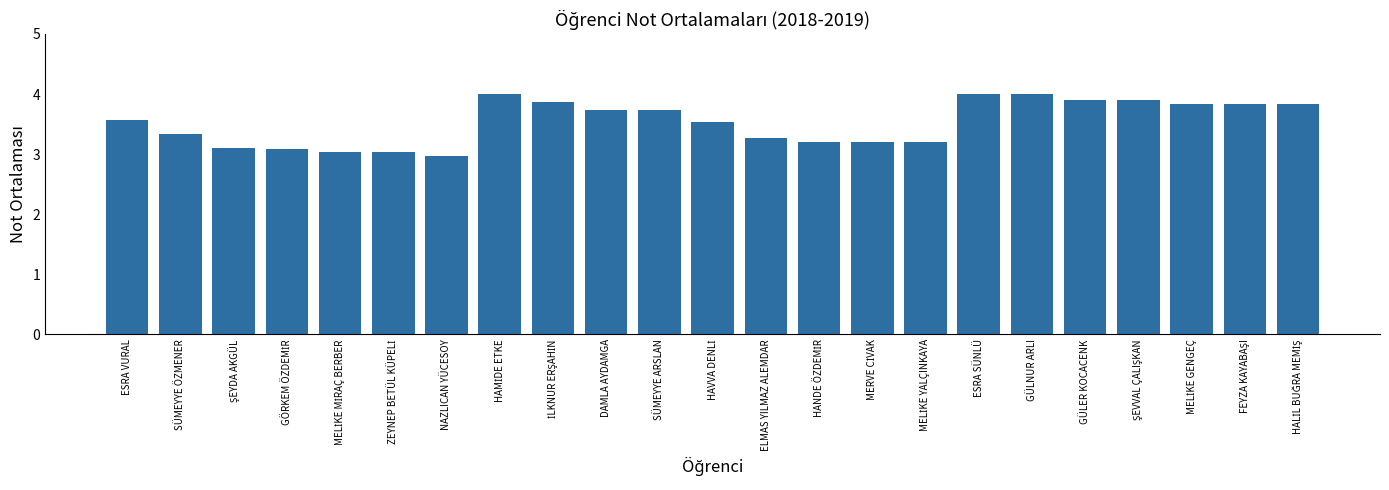

What is the sum of all values?

81.2